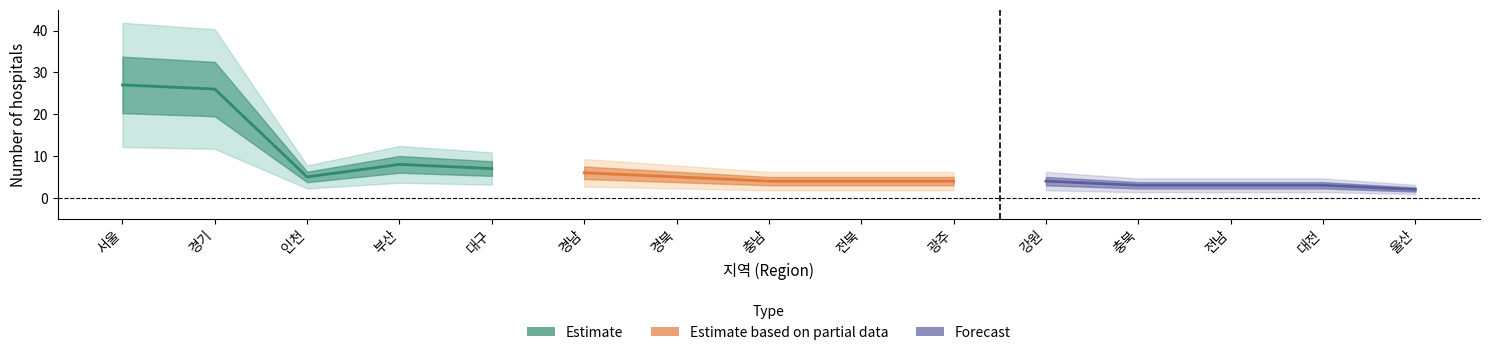

What are all the series names shown in the legend?

Estimate, Estimate based on partial data, Forecast